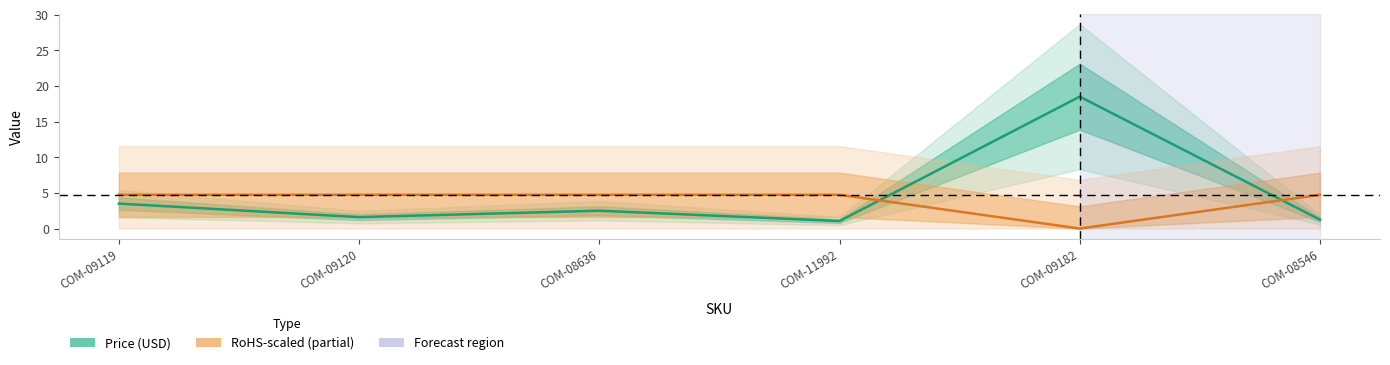

Is it true that Price (USD) equals 26.2 at COM-09182?

False